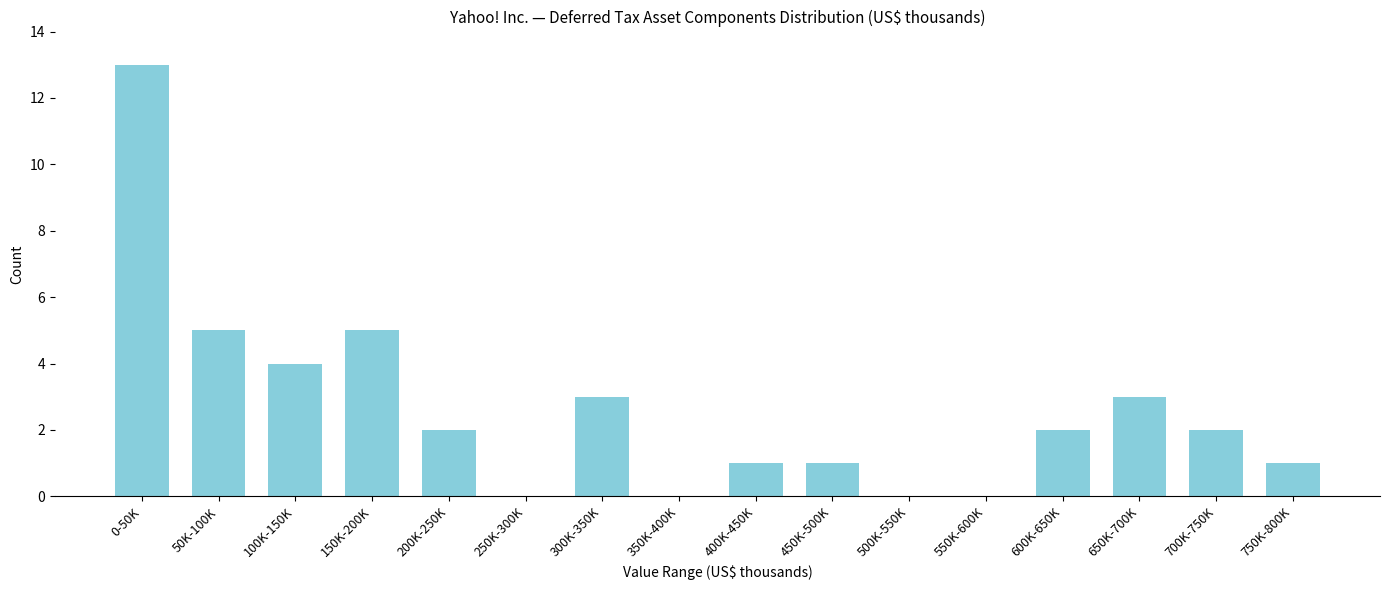

Reading right to left, what are all the values shown in this chart?

750K-800K=1	700K-750K=2	650K-700K=3	600K-650K=2	550K-600K=0	500K-550K=0	450K-500K=1	400K-450K=1	350K-400K=0	300K-350K=3	250K-300K=0	200K-250K=2	150K-200K=5	100K-150K=4	50K-100K=5	0-50K=13